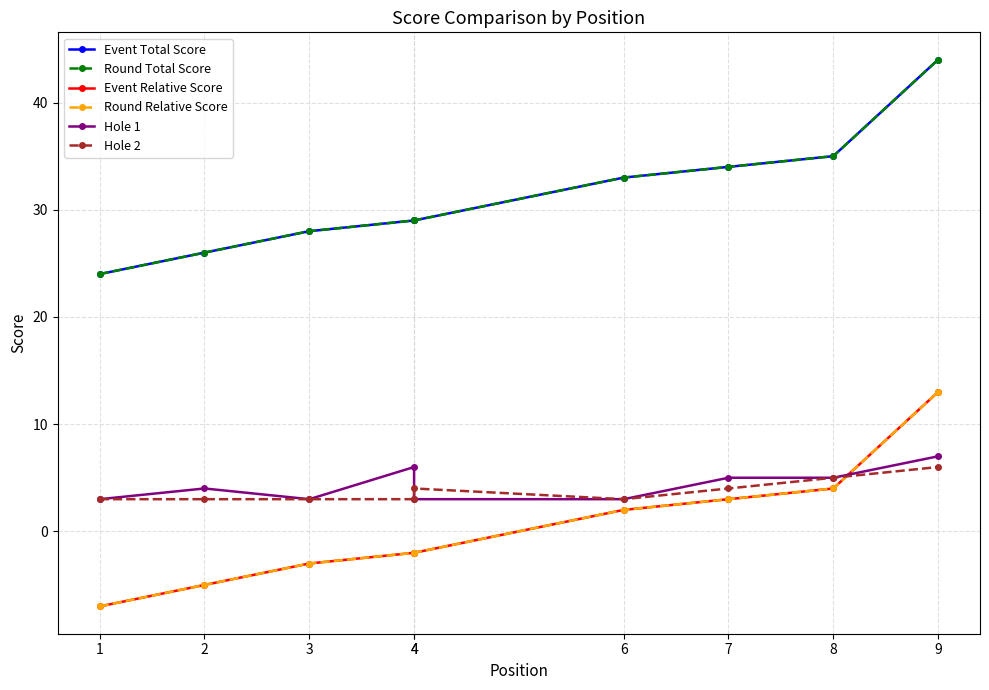

How many data points does each series have?

9